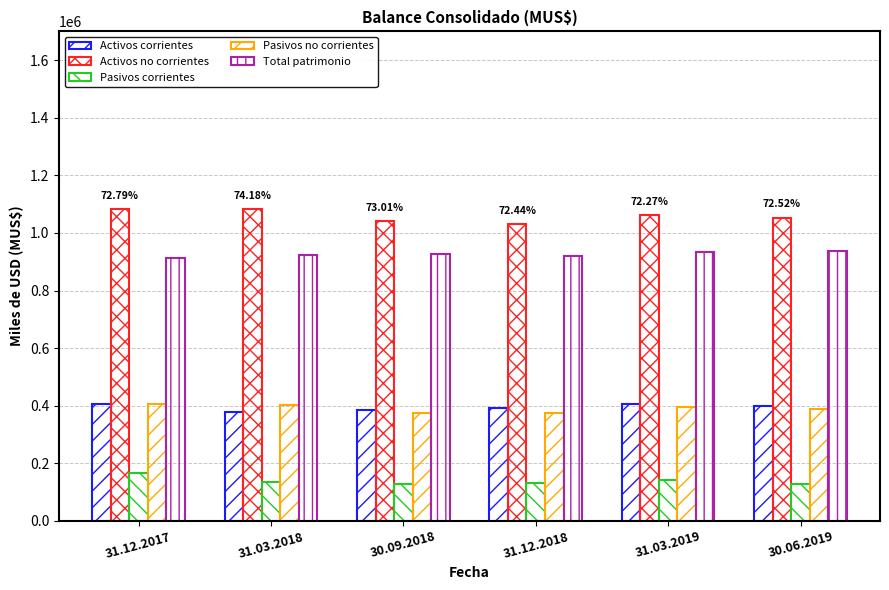

Is it true that Total patrimonio equals 243948 at 30.09.2018?

False